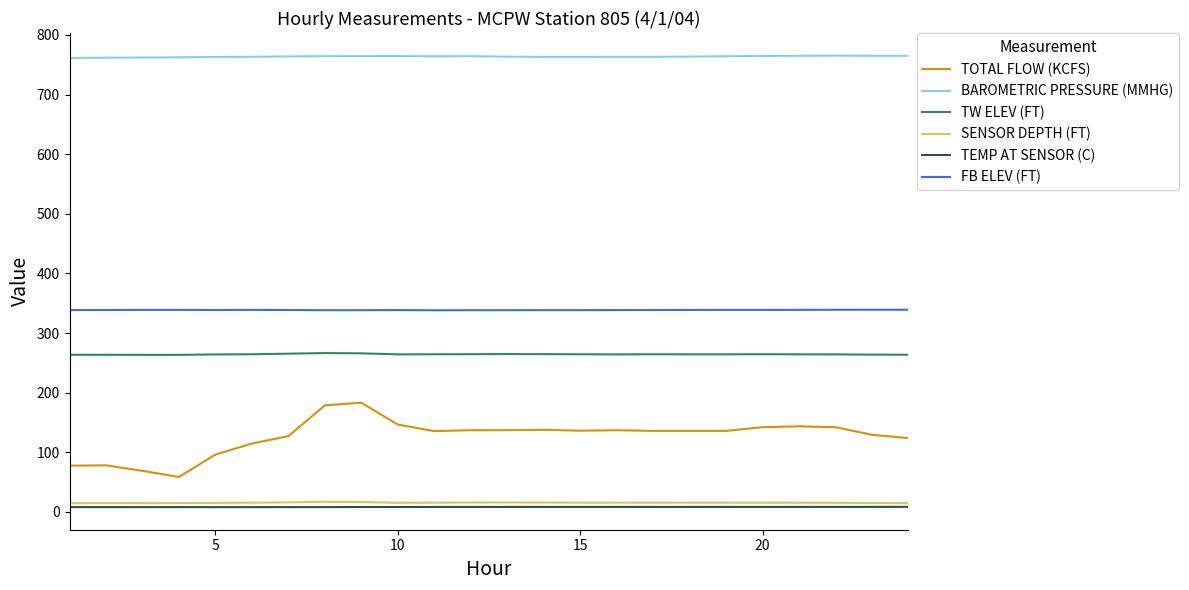

What is the difference between the maximum and minimum values in the TW ELEV (FT) series?

3.0